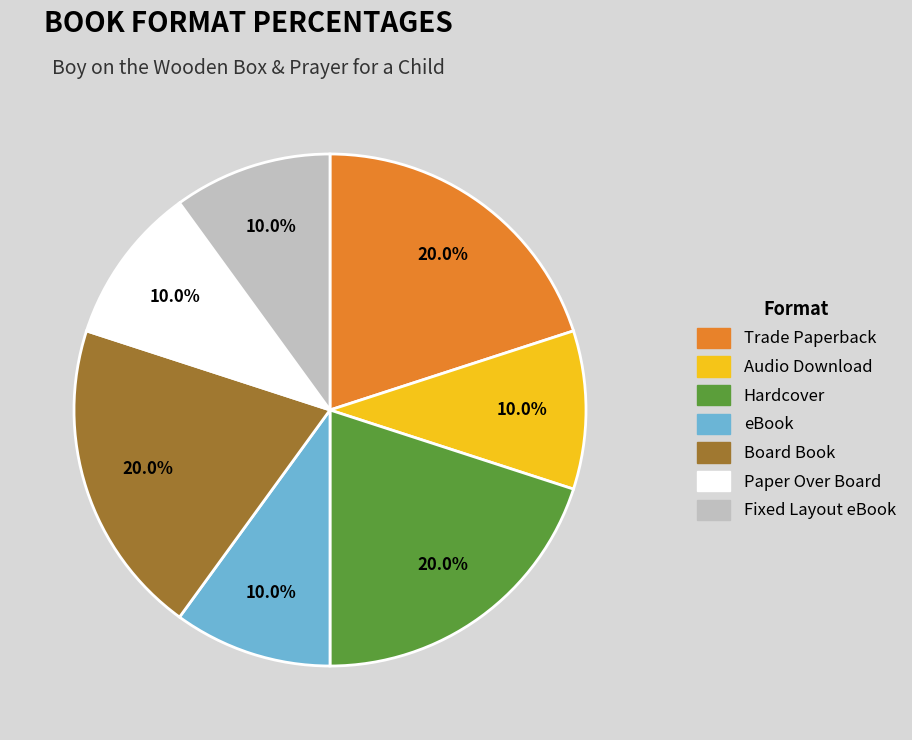

To the nearest percent, what is the average slice percentage?

14%